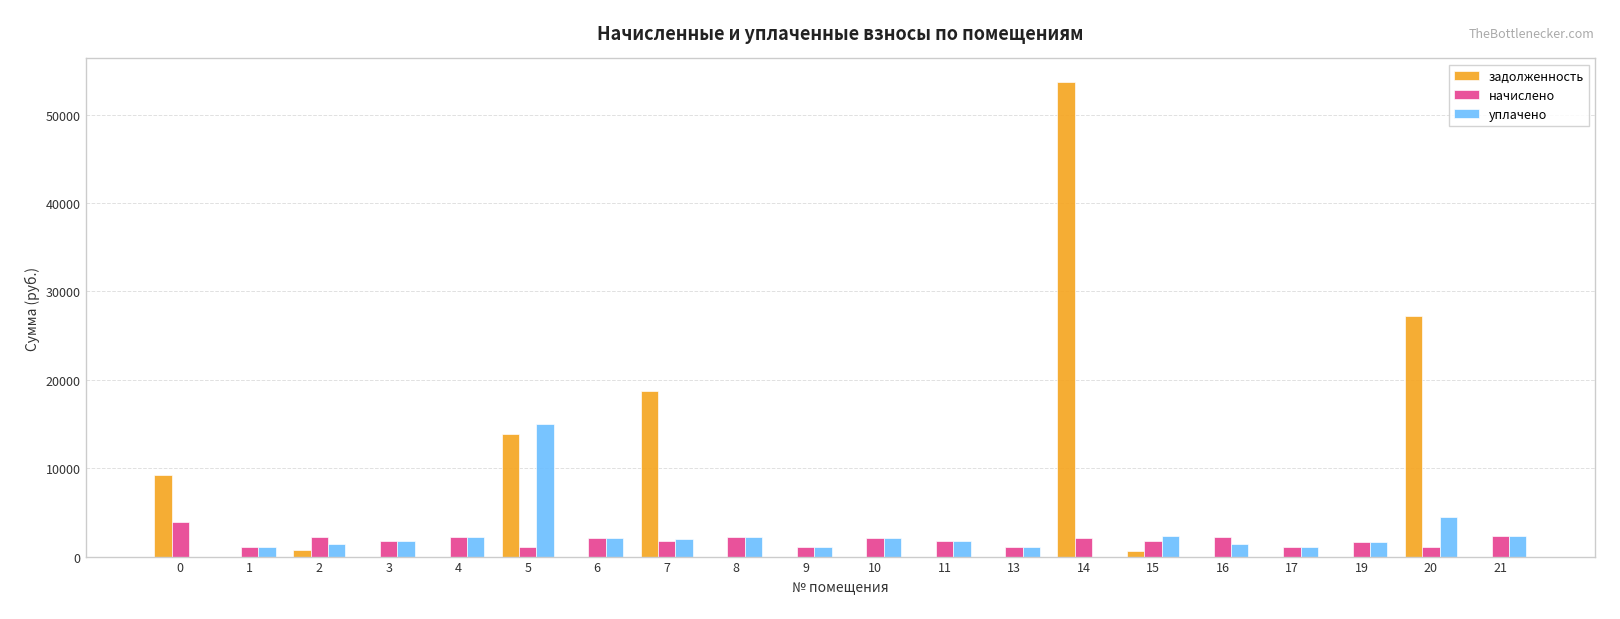

Is the value of задолженность at 9 greater than the value of уплачено at 6?

No